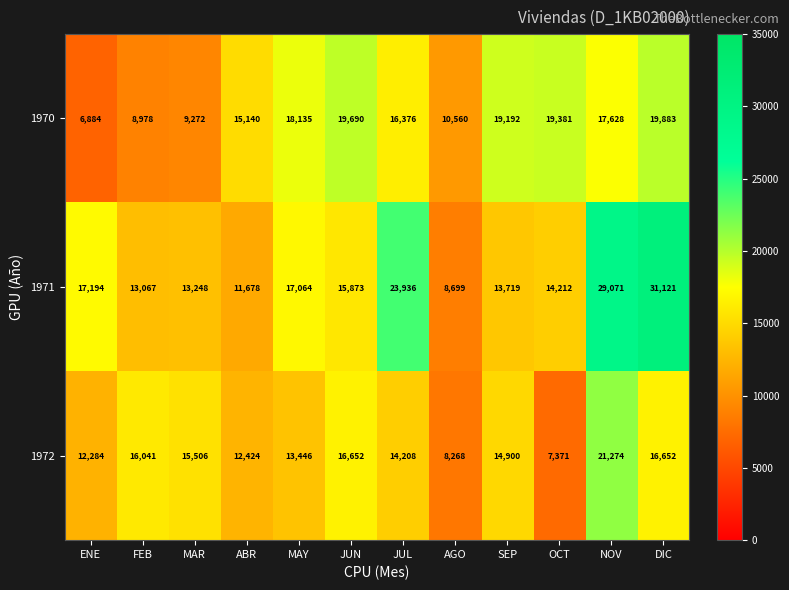

Which series changed the most between ABR and MAY?

1971